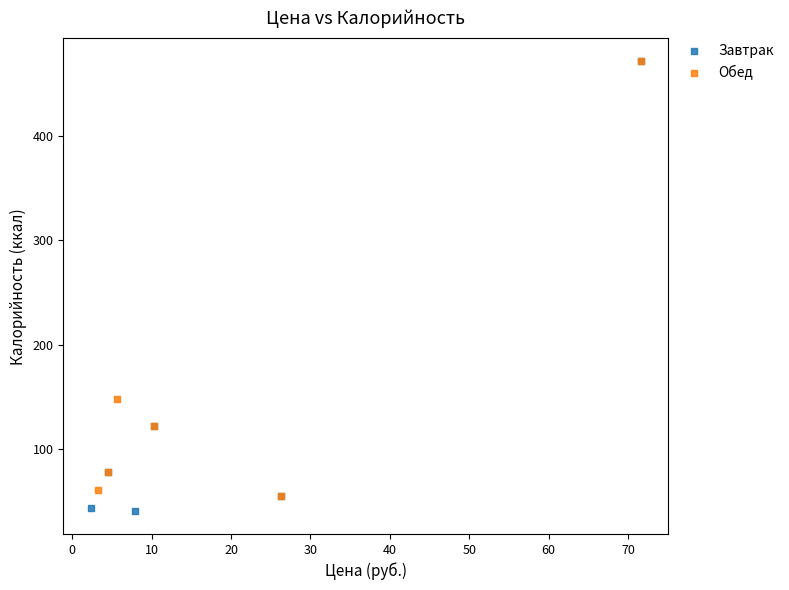

Which series has the largest Y range (max minus min)?

Завтрак